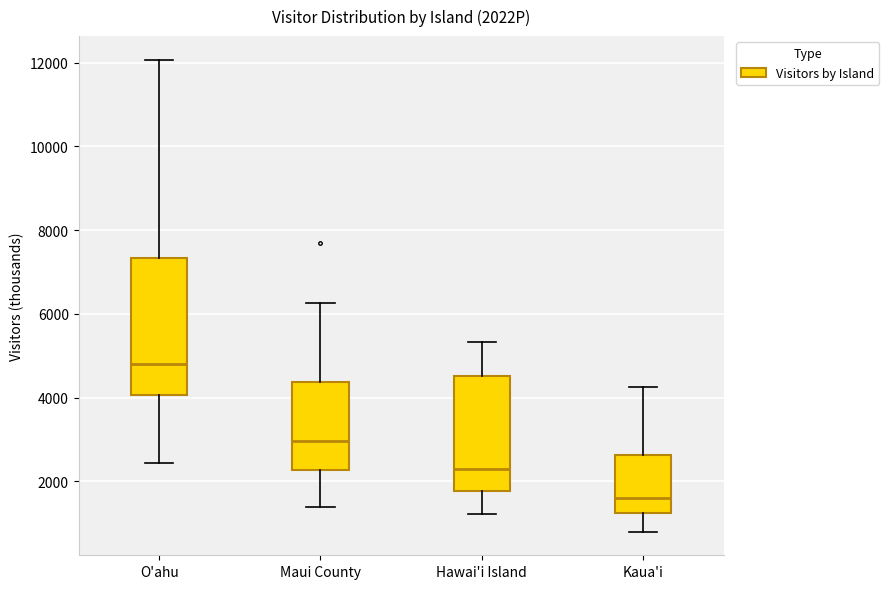

Reading left to right, transcribe this box plot: for each box, give where its median line is, the range the box spans, and where its two whiskers end, as read against the y-axis. The values are not printed on the chart, so give them approximately, as read against the axis.

O'ahu: median 4800, box 4000 to 7400, whiskers 2400 to 12000
Maui County: median 3000, box 2200 to 4400, whiskers 1400 to 6200
Hawai'i Island: median 2400, box 1800 to 4600, whiskers 1200 to 5400
Kaua'i: median 1600, box 1200 to 2600, whiskers 800 to 4200